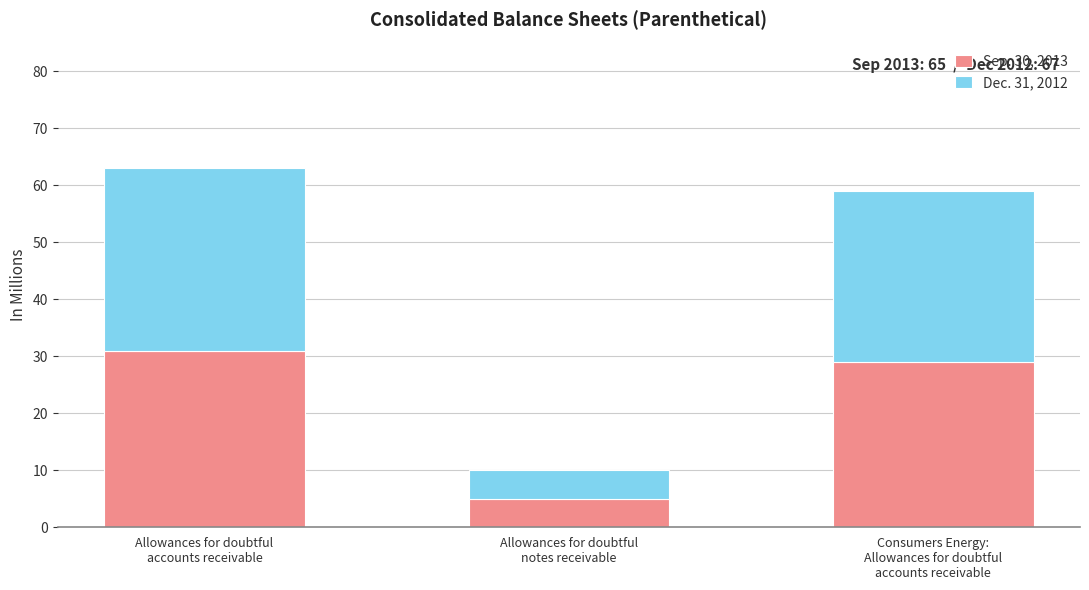

Reading right to left, transcribe the values for Sep. 30, 2013.

29	5	31